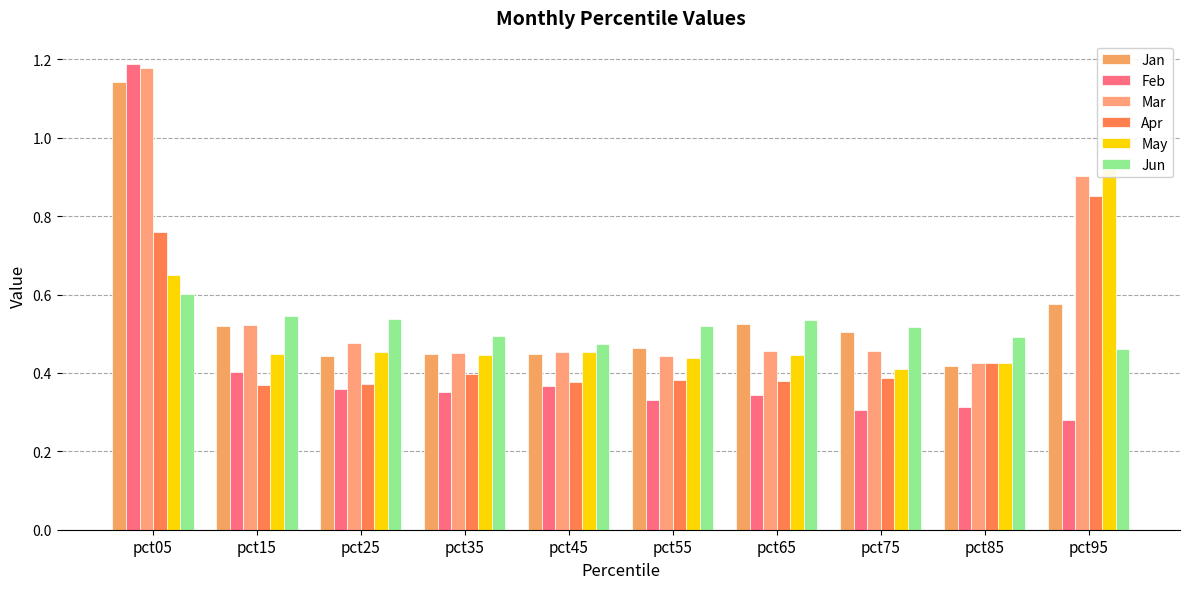

List the labels in order of May value, largest first.

pct95, pct05, pct25, pct45, pct15, pct35, pct65, pct55, pct85, pct75